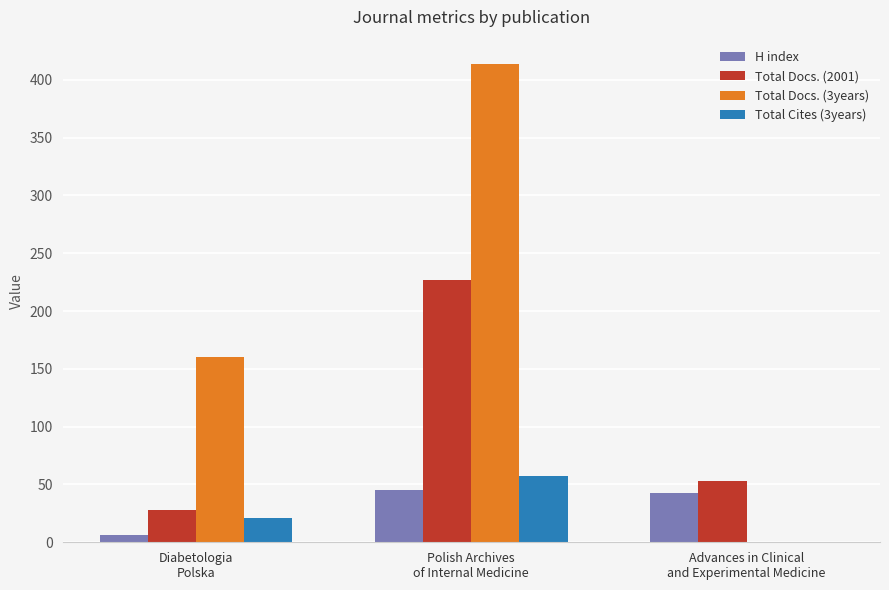

What is the sum of all H index values?

94